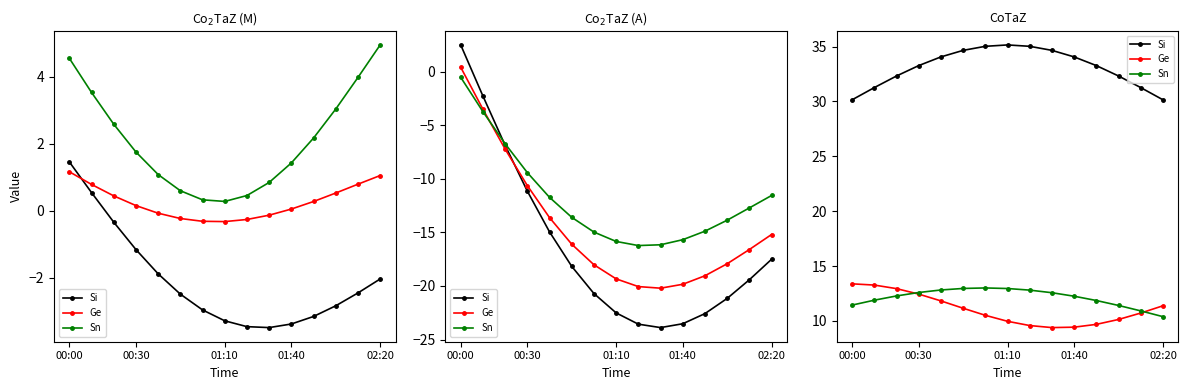

What is the value of the Sn point at the 15th from the left?

10.4